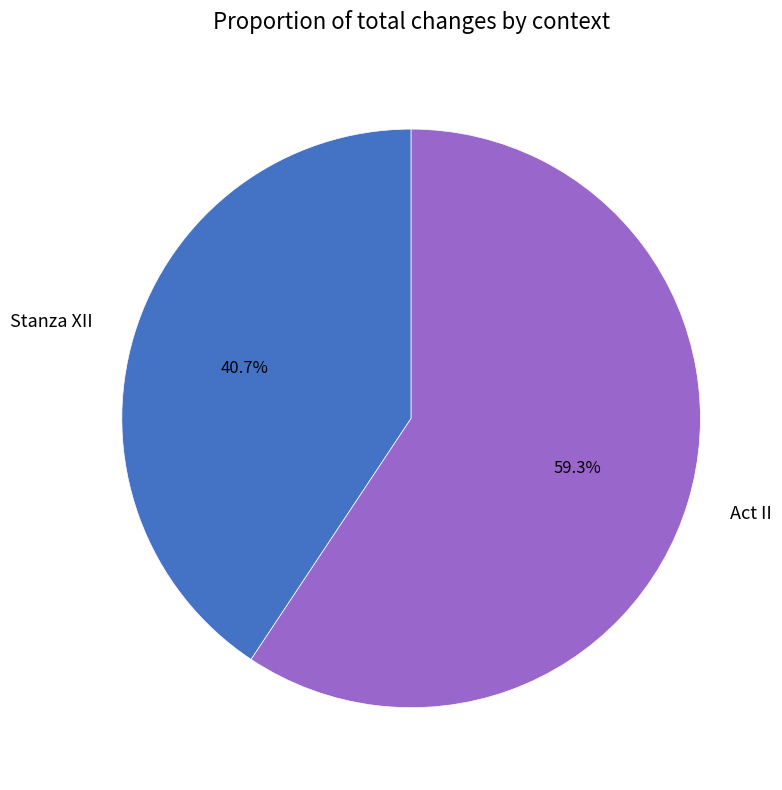

Does Stanza XII account for over 50% of the chart?

No